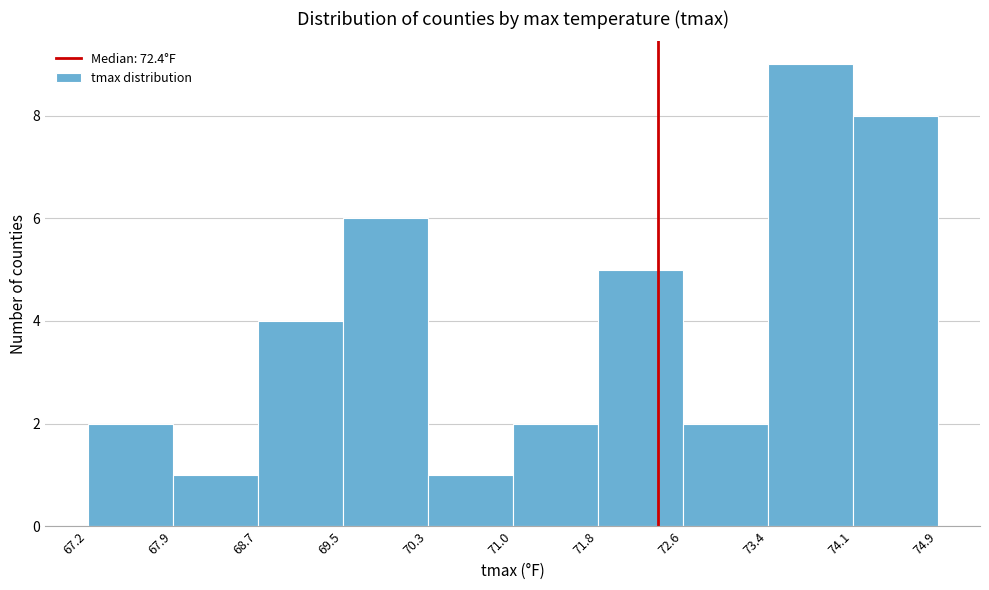

Reading left to right, transcribe this chart: for each bar, give the range it covers on the x-axis and its height. The values are not printed on the chart, so give them approximately, as read against the axis.

67.2 to 67.9: 2
67.9 to 68.7: 1
68.7 to 69.5: 4
69.5 to 70.3: 6
70.3 to 71.0: 1
71.0 to 71.8: 2
71.8 to 72.6: 5
72.6 to 73.4: 2
73.4 to 74.1: 9
74.1 to 74.9: 8